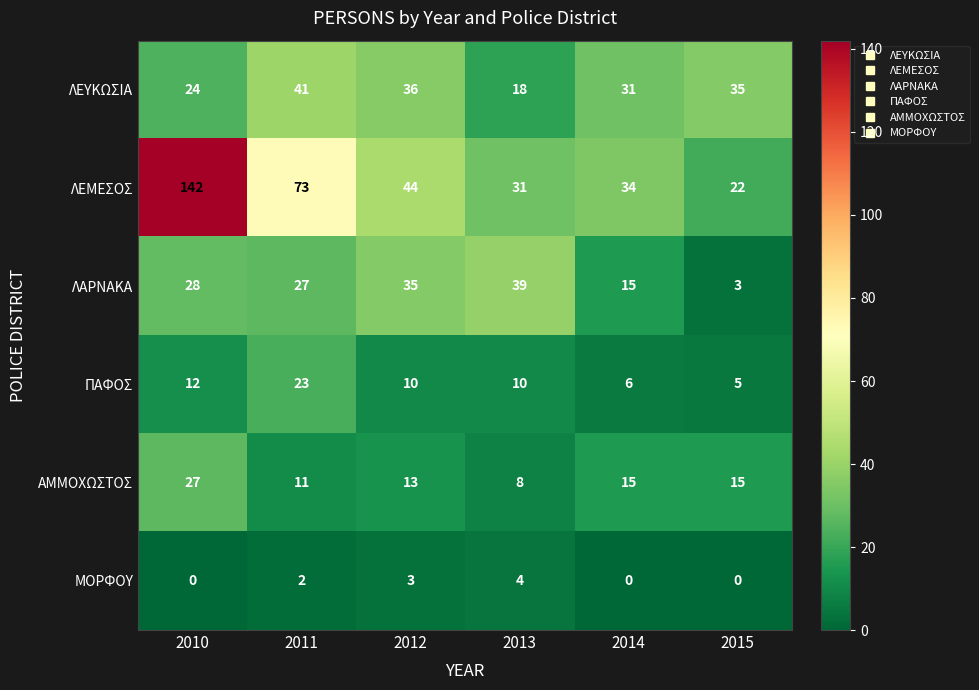

Which series changed the most between 2011 and 2013?

ΛΕΜΕΣΟΣ